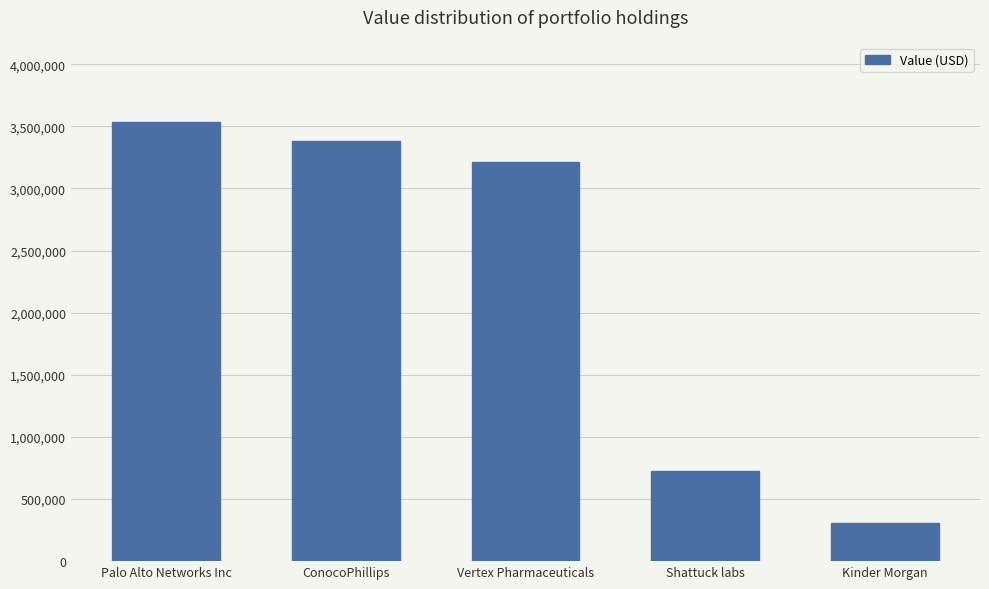

Reading right to left, extract all data points from this chart.

Kinder Morgan=304000	Shattuck labs=725000	Vertex Pharmaceuticals=3210000	ConocoPhillips=3384000	Palo Alto Networks Inc=3538000